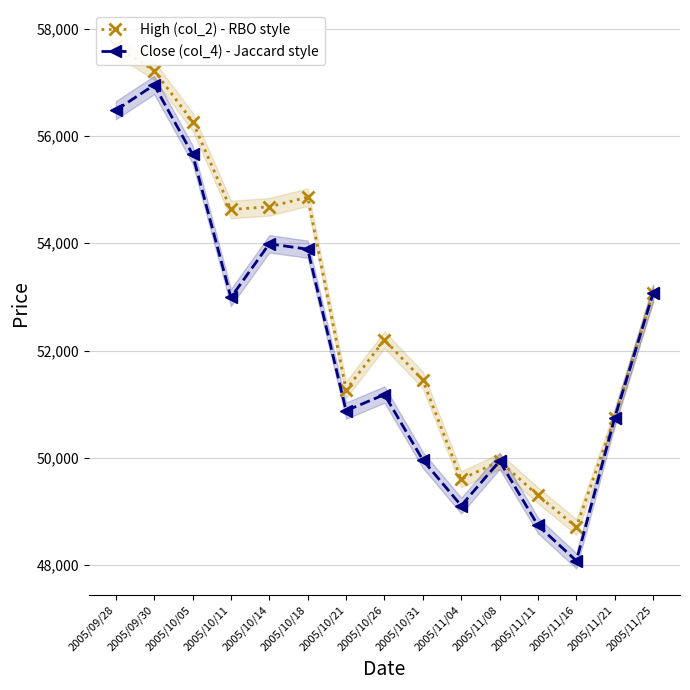

Which series has the largest total across all categories?

High (col_2) - RBO style